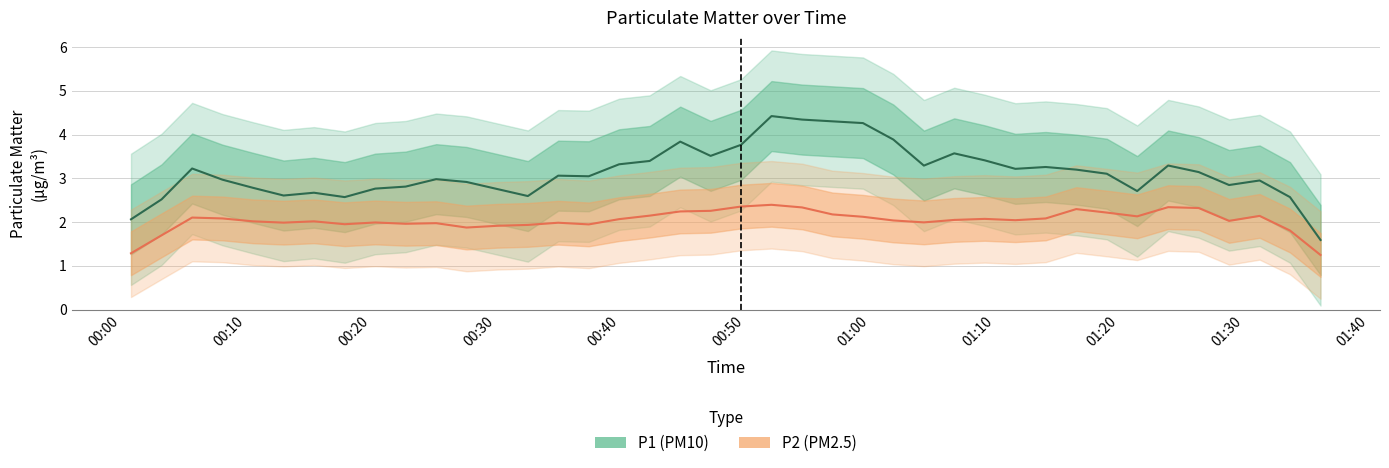

What is the lowest value of the P1 (PM10) series?

1.6